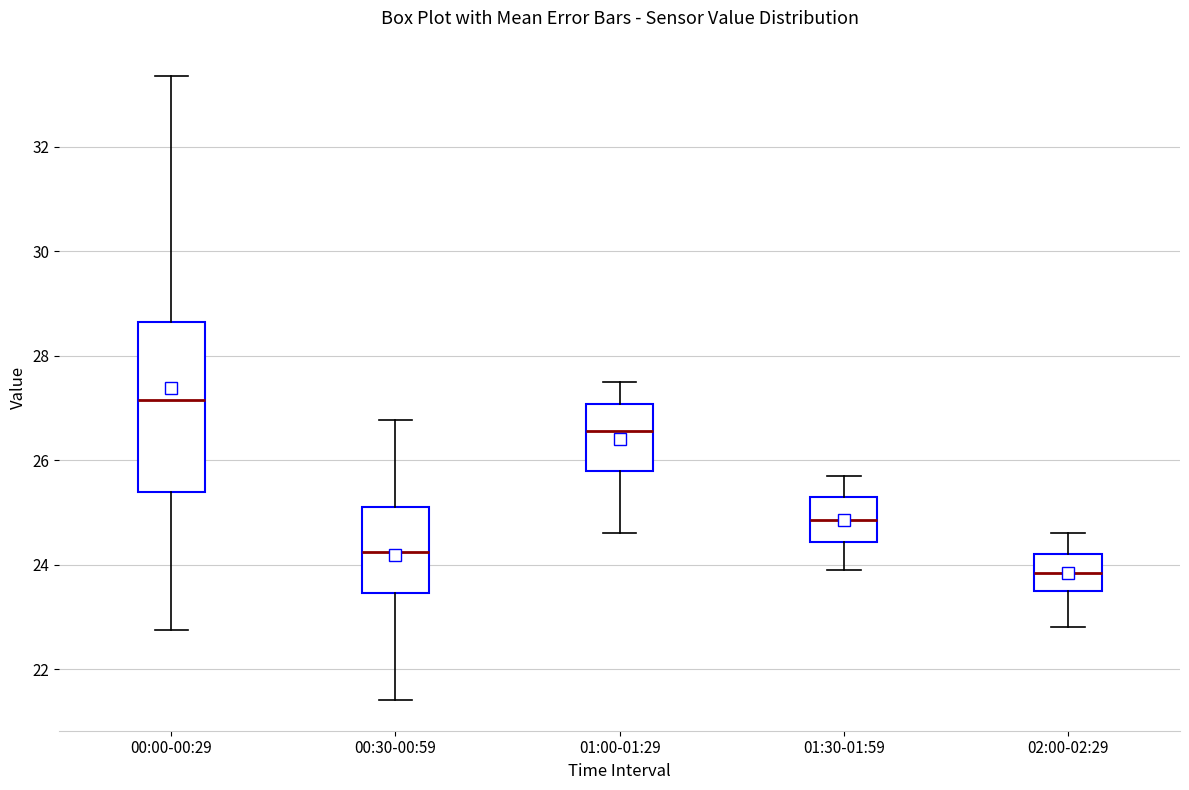

Reading left to right, read every box against the y-axis: the position of its median line, the range the box covers, and the ends of its whiskers. The values are not printed on the chart, so give them approximately, as read against the axis.

00:00-00:29: median 27.2, box 25.4 to 28.6, whiskers 22.8 to 33.4
00:30-00:59: median 24.2, box 23.4 to 25.0, whiskers 21.4 to 26.8
01:00-01:29: median 26.6, box 25.8 to 27.0, whiskers 24.6 to 27.6
01:30-01:59: median 24.8, box 24.4 to 25.4, whiskers 24.0 to 25.8
02:00-02:29: median 23.8, box 23.6 to 24.2, whiskers 22.8 to 24.6